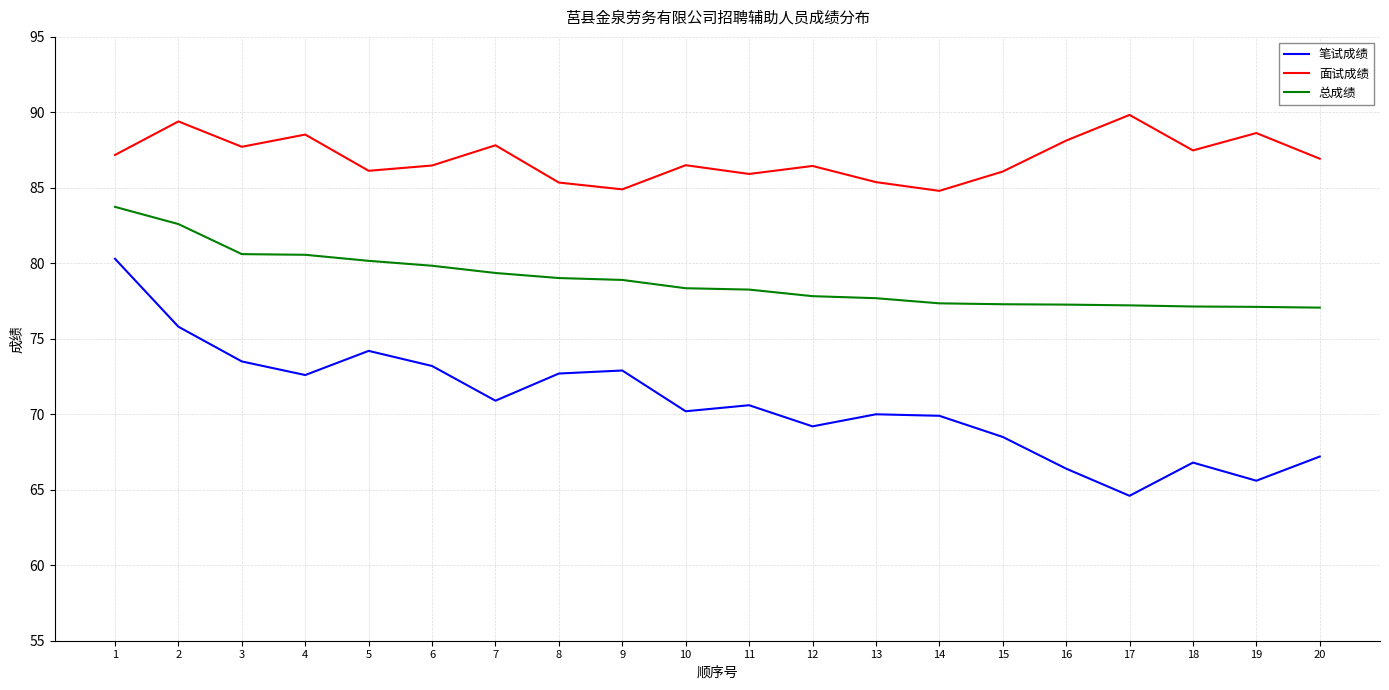

The 总成绩 series shows 79.0 at 8. True or false?

True